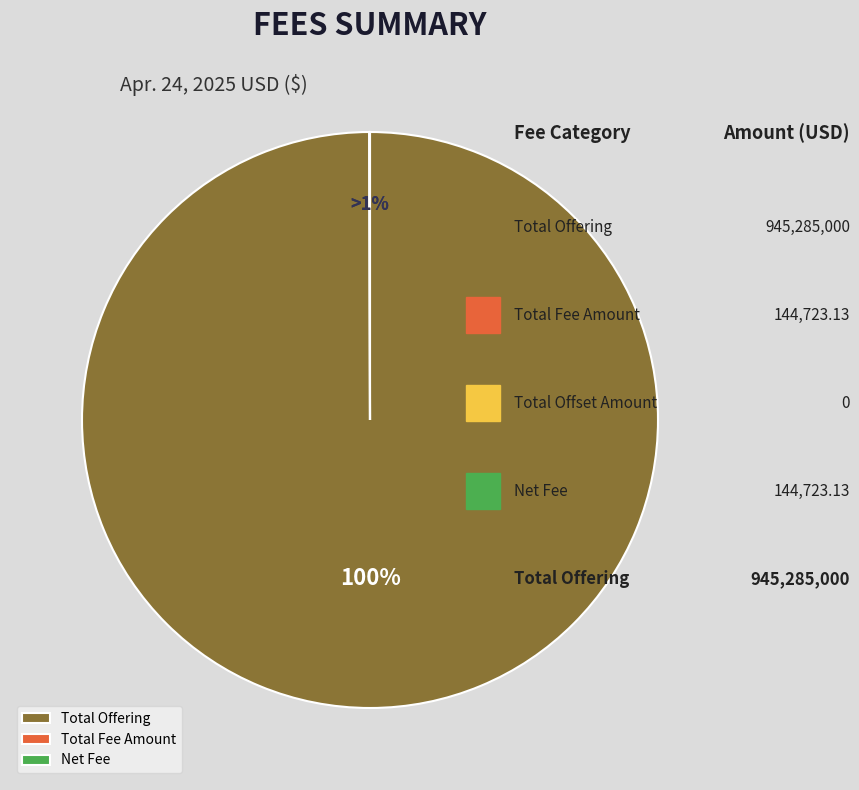

Between Total Offering and Total Fee Amount, which is larger?

Total Offering